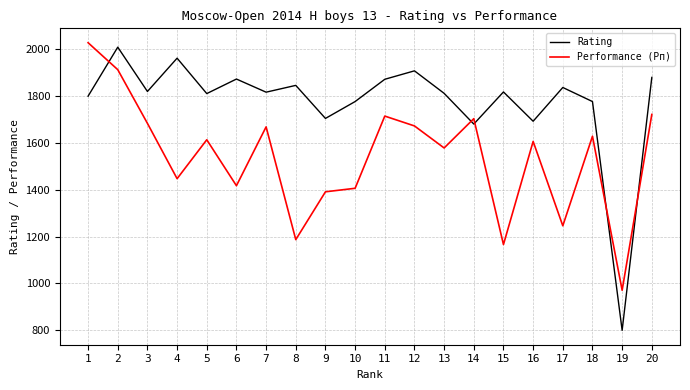

How many lines are shown in the chart?

2